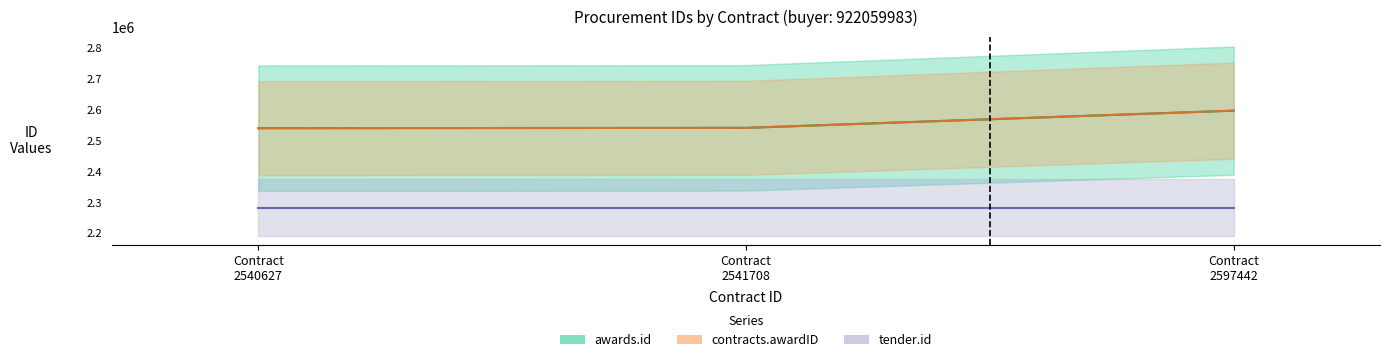

The value of awards.id at Contract 2597442 is 2597442. True or false?

True